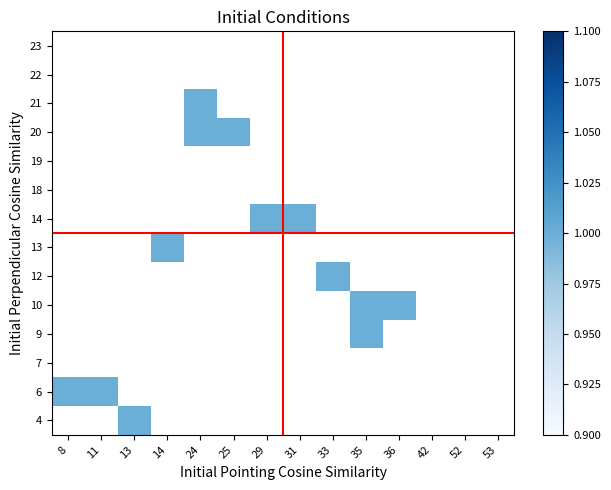

How many categories are shown in the chart?

14